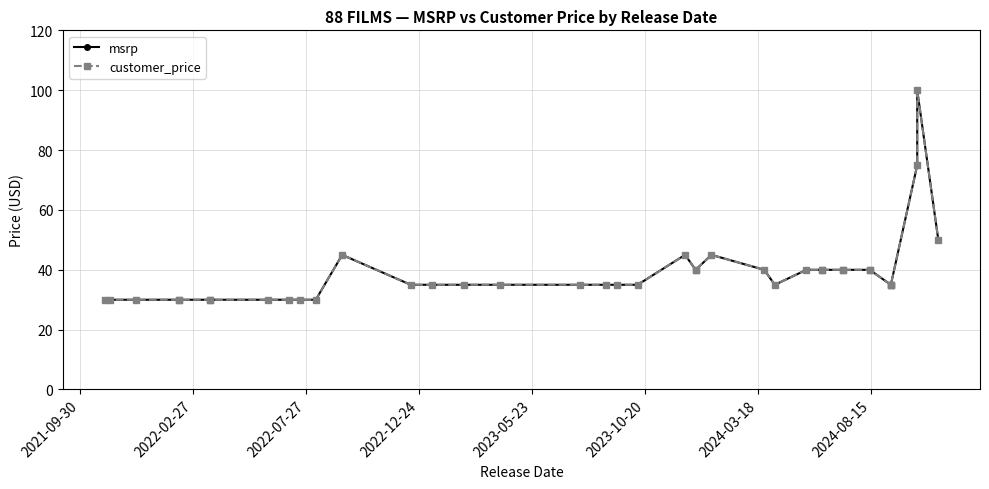

How many data points in msrp are above 34?

28